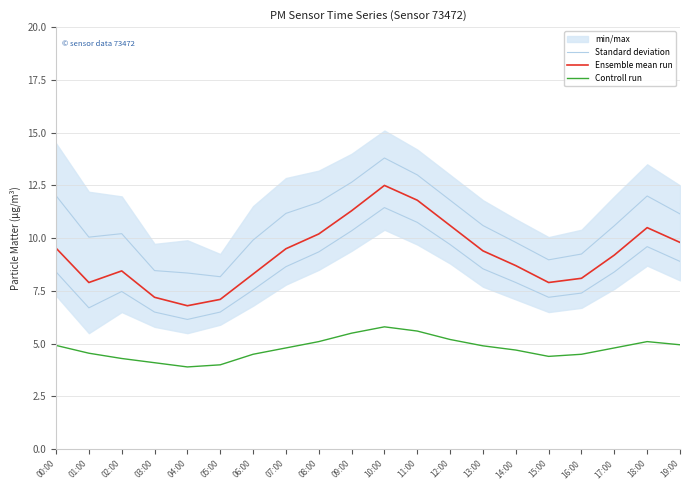

Which series has the largest range (max minus min)?

Ensemble mean run